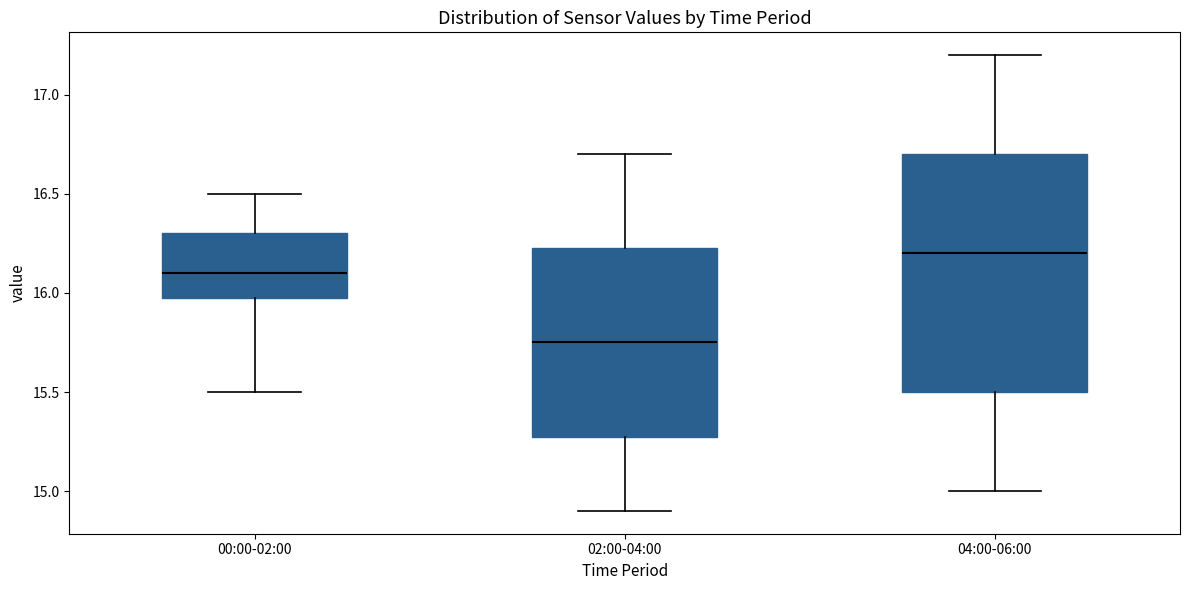

Which box's median line is the lowest?

02:00-04:00